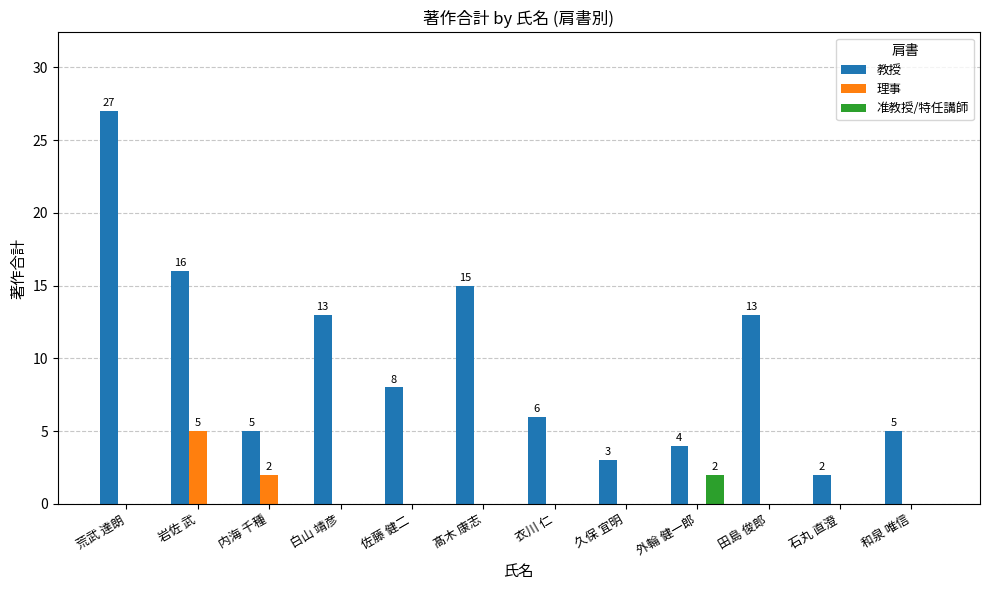

Between 衣川 仁 and 久保 宜明, which series saw the biggest shift?

教授